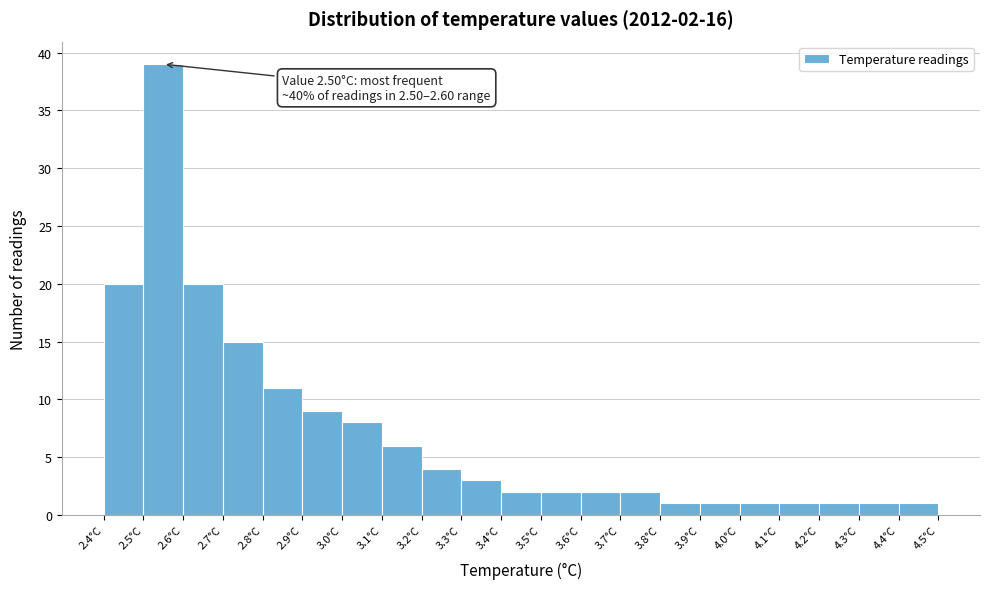

Which range on the x-axis has the tallest bar?

2.5 to 2.6